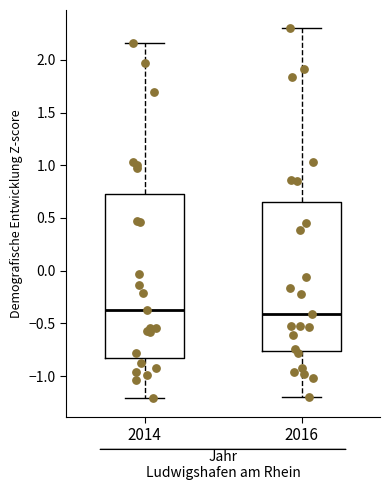

Which box is the tallest, from its lower edge to its upper edge?

2014